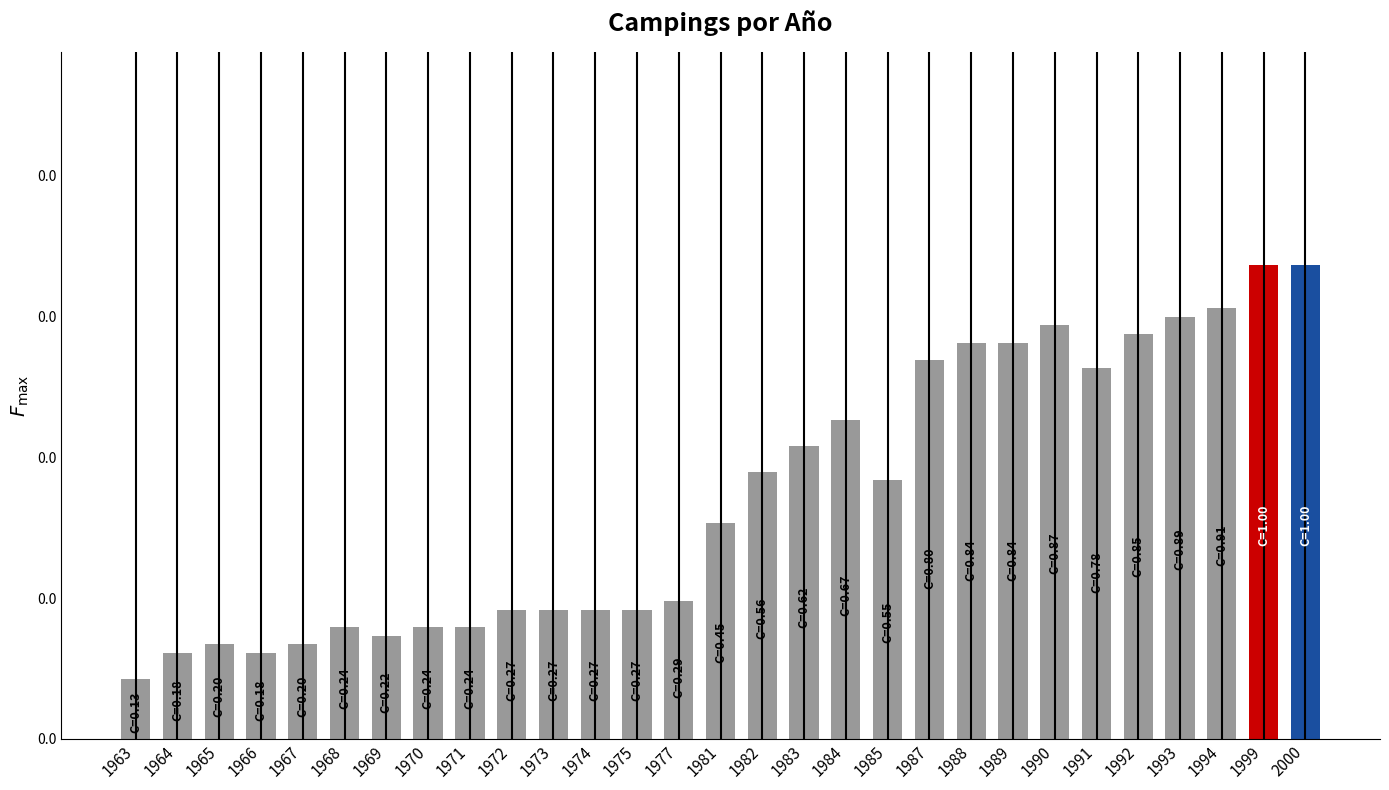

List the labels in order of value, smallest first.

1963, 1964, 1966, 1965, 1967, 1969, 1968, 1970, 1971, 1972, 1973, 1974, 1975, 1977, 1981, 1985, 1982, 1983, 1984, 1991, 1987, 1988, 1989, 1992, 1990, 1993, 1994, 1999, 2000